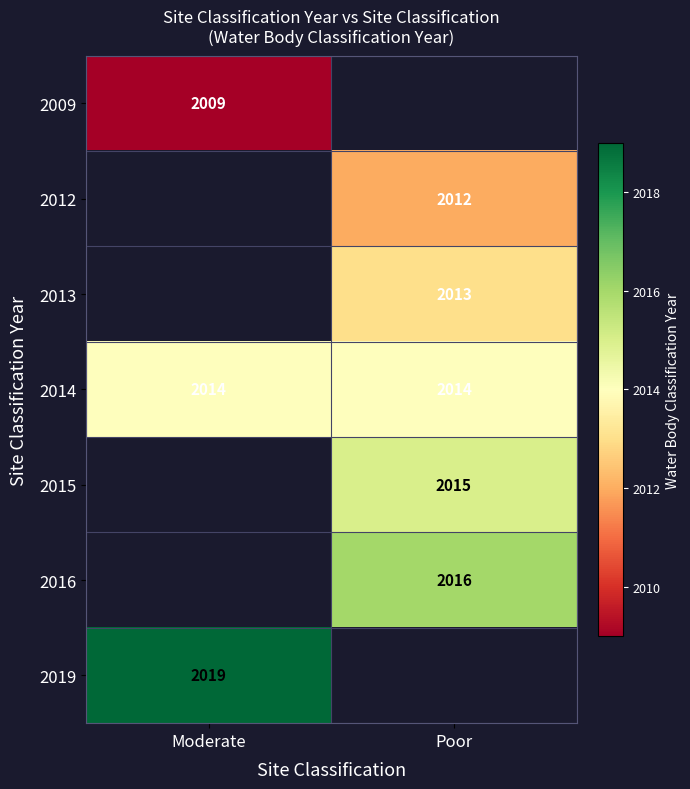

What is the highest value of the 2014 series?

2014